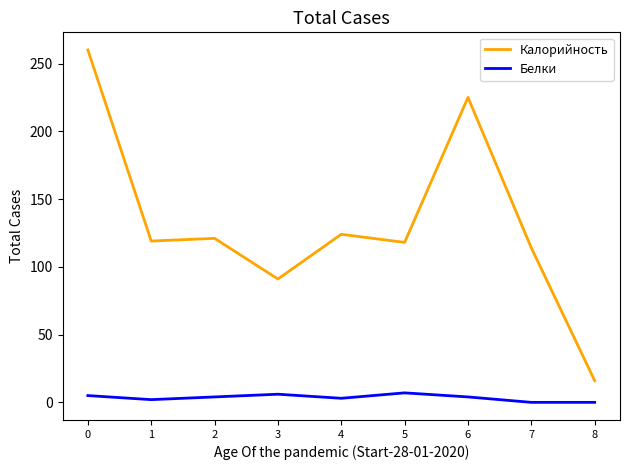

At 4, list the series in order from largest to smallest.

Калорийность, Белки